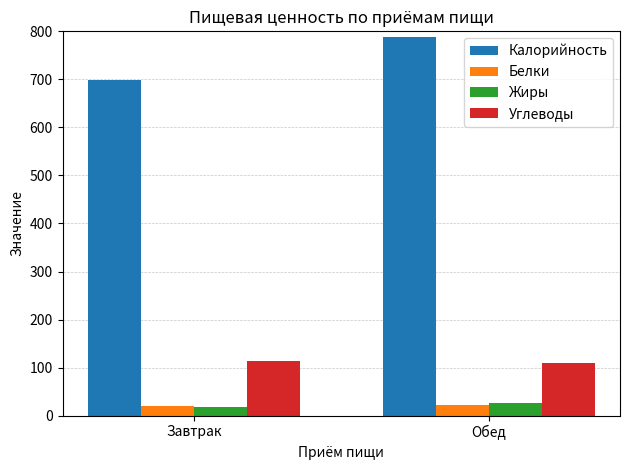

What is the total value across all series at Обед?

948